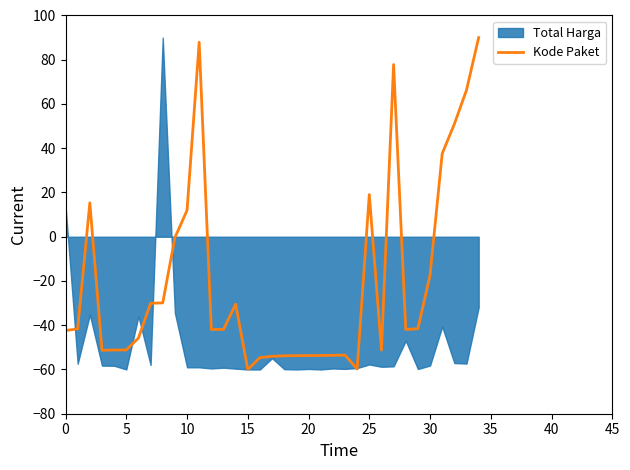

What is the minimum value for Kode Paket?

-60.0